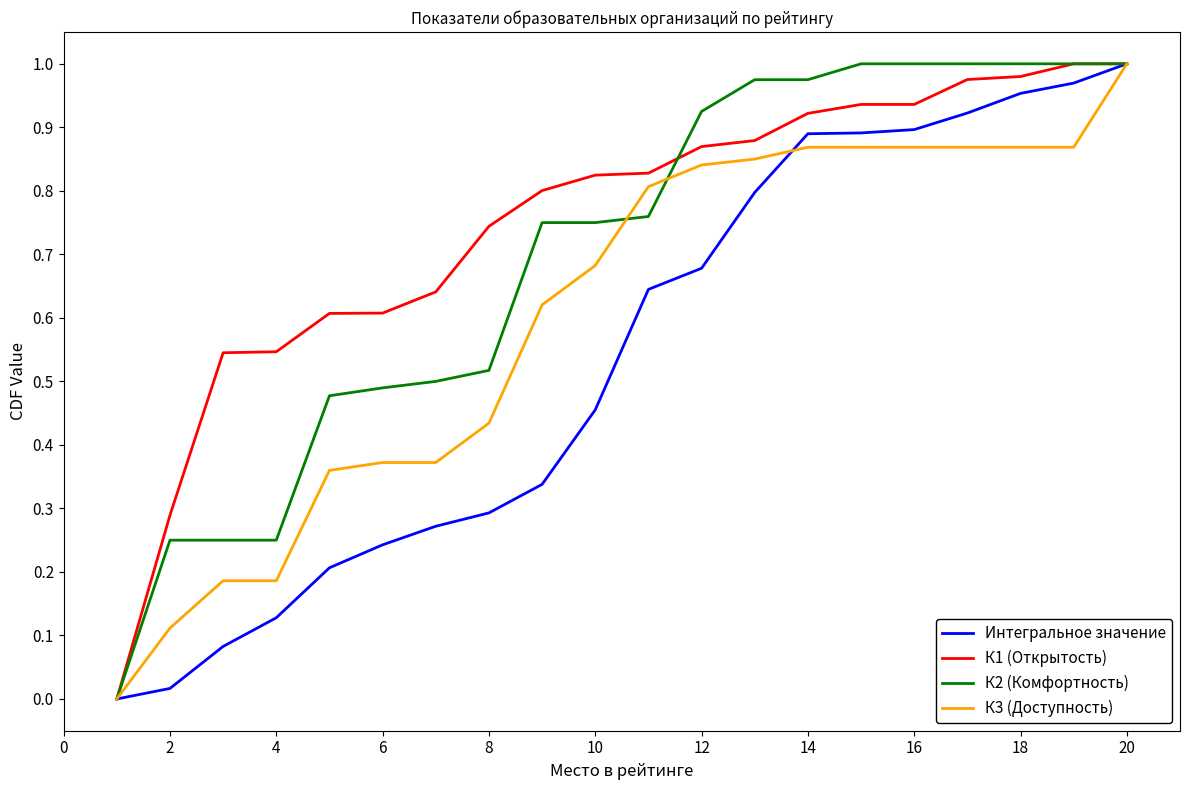

Which series has the largest total across all categories?

К1 (Открытость)